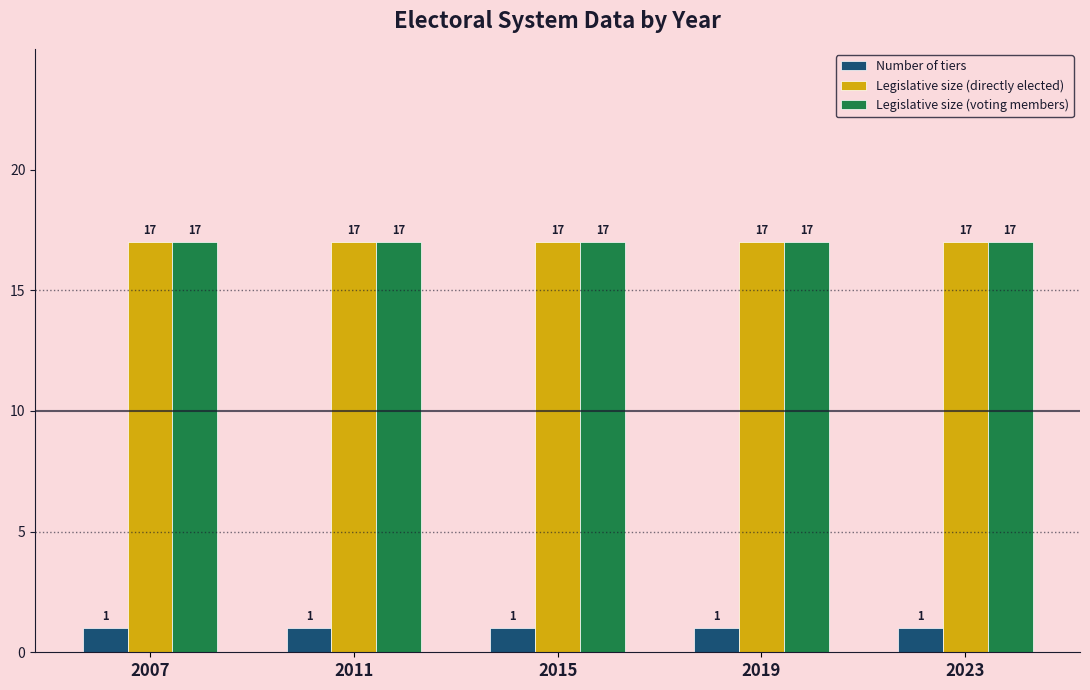

How many distinct data groups are displayed?

3